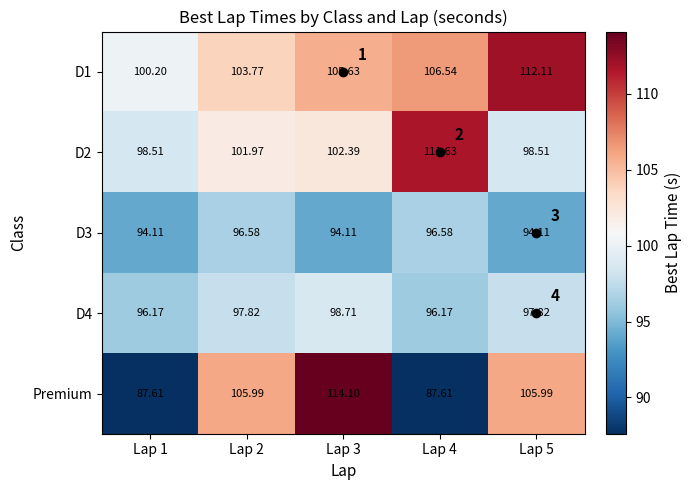

At which label is D4 closest to 97?

Lap 2